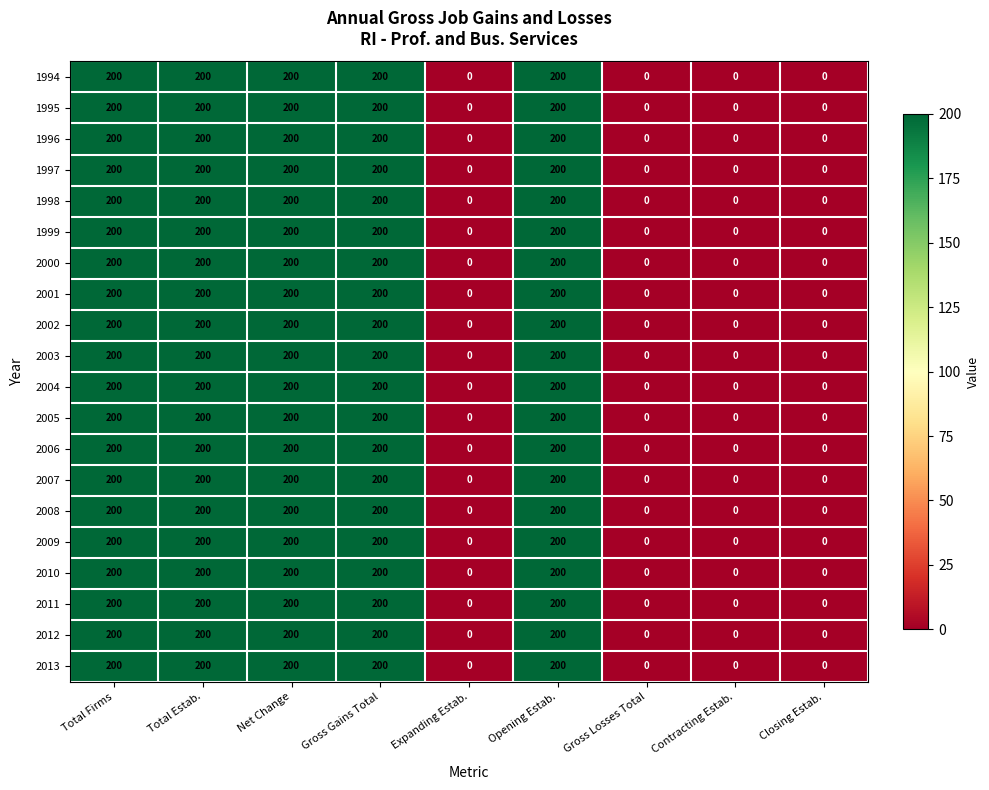

What is the sum of the 1998 values at Net Change and Total Estab.?

400